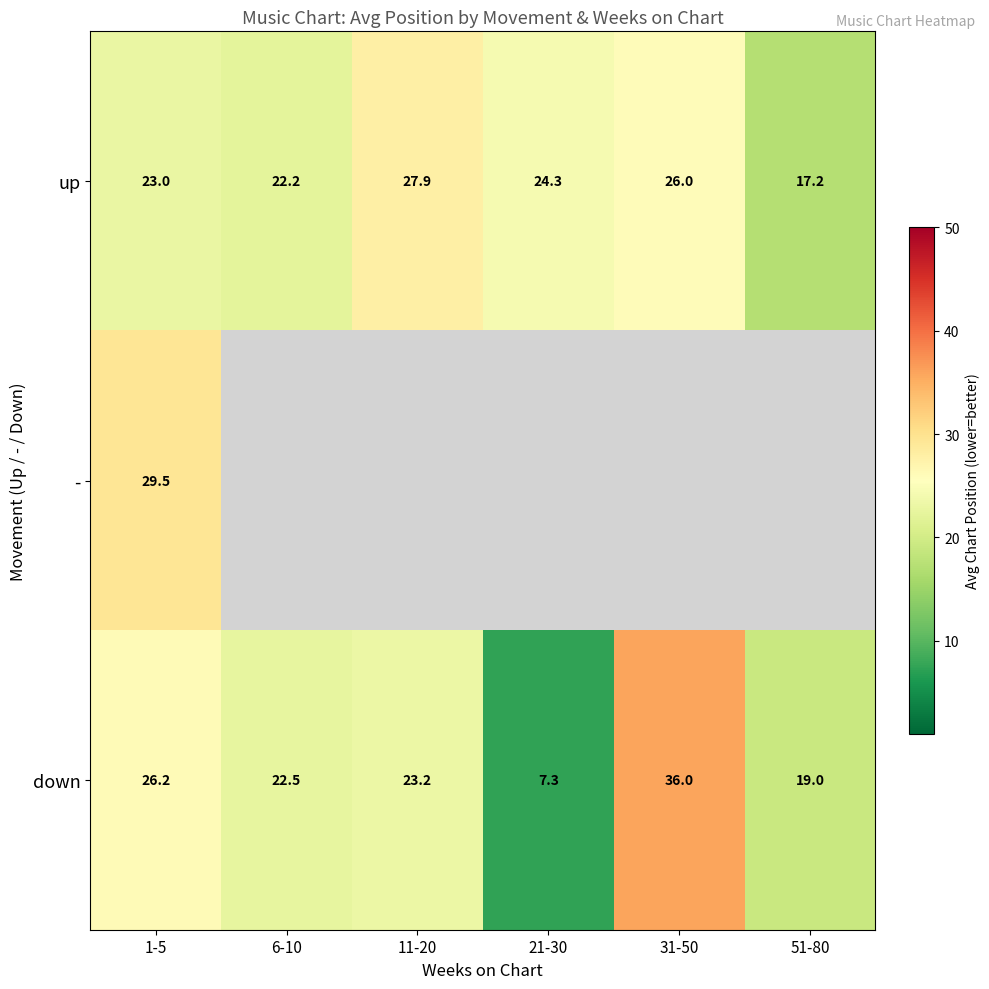

List the labels in order of up value, largest first.

11-20, 31-50, 21-30, 1-5, 6-10, 51-80